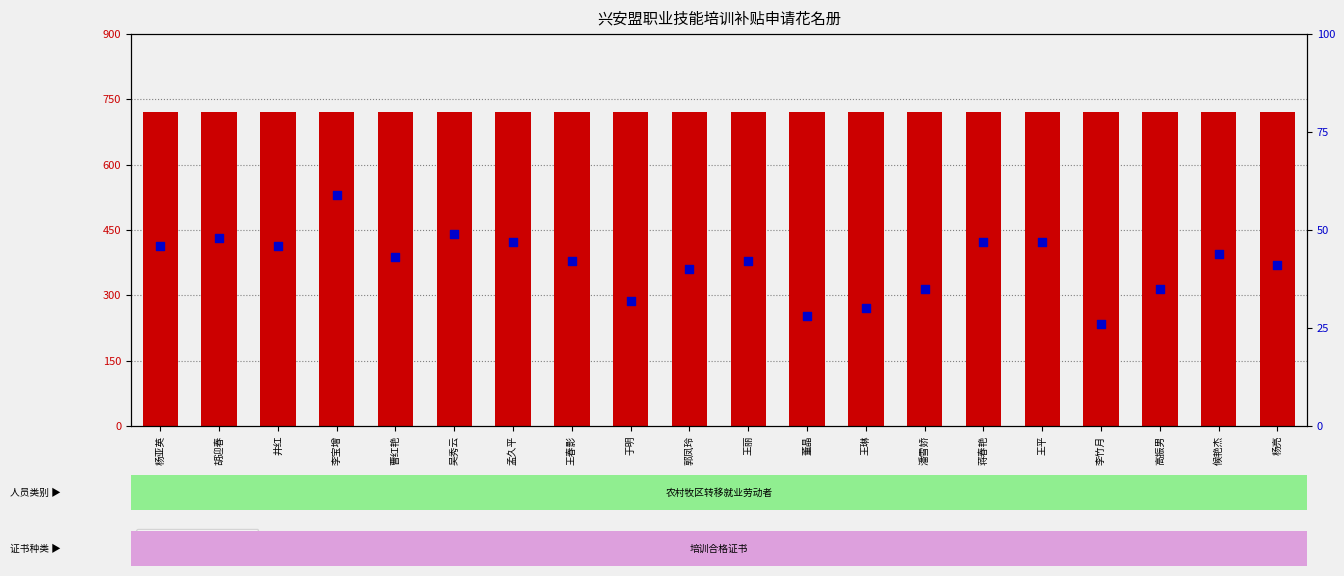

At how many categories does at least one series exceed 313?

20